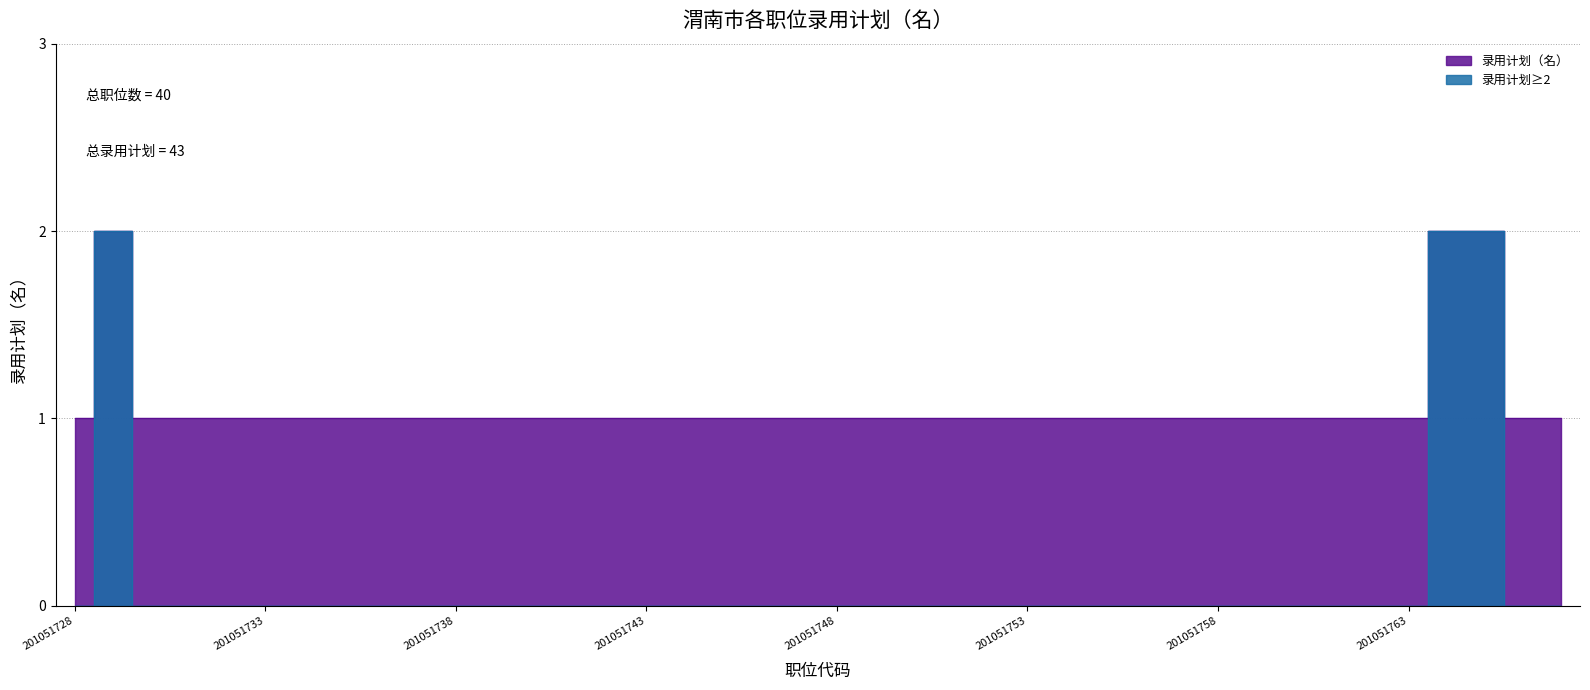

List the labels in order of value, smallest first.

201051728, 201051730, 201051731, 201051732, 201051733, 201051734, 201051735, 201051736, 201051737, 201051738, 201051739, 201051740, 201051741, 201051742, 201051743, 201051744, 201051745, 201051746, 201051747, 201051748, 201051749, 201051750, 201051751, 201051752, 201051753, 201051754, 201051755, 201051756, 201051757, 201051758, 201051759, 201051760, 201051761, 201051762, 201051763, 201051766, 201051767, 201051729, 201051764, 201051765